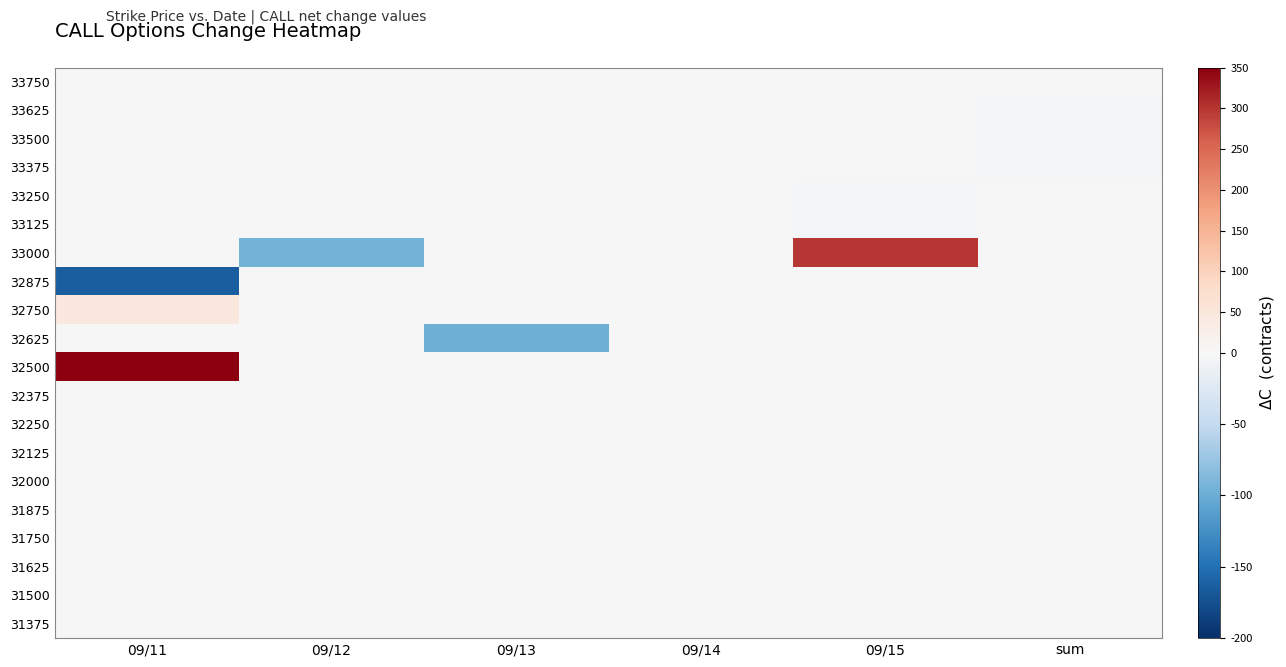

Which category has the highest value across all series?

09/11